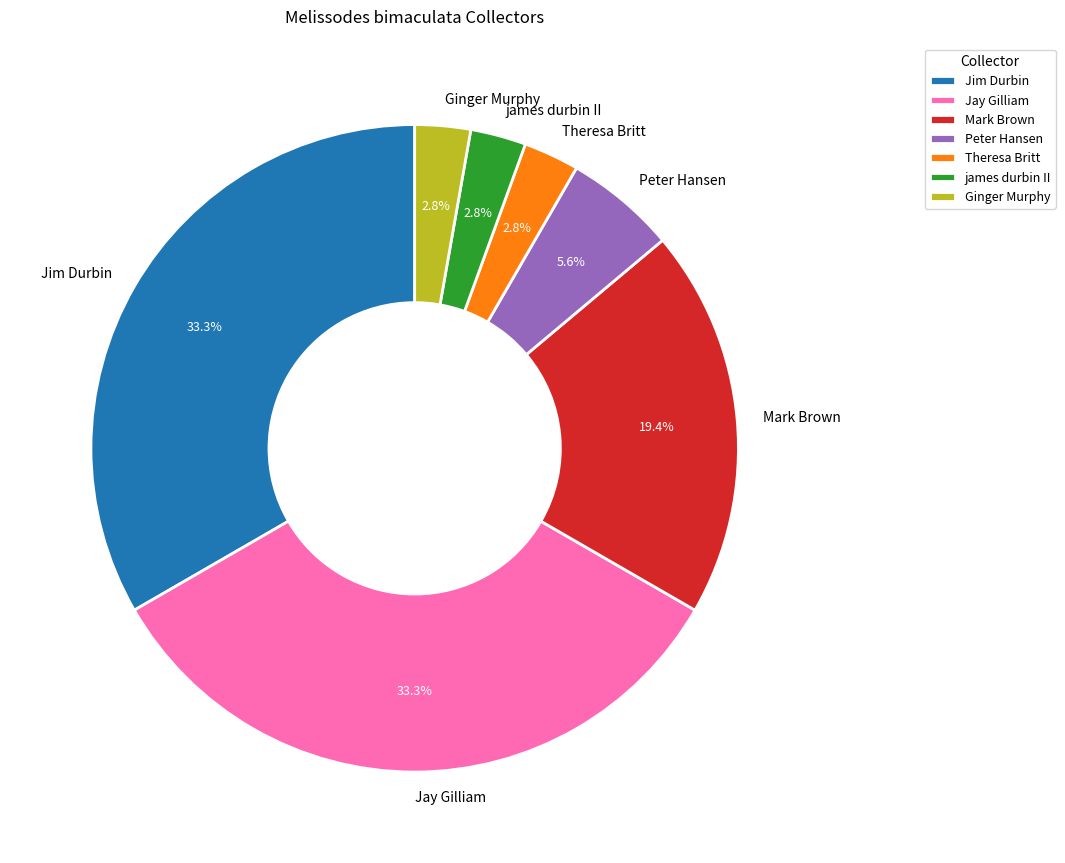

The james durbin II slice represents 3% of the pie. True or false?

True